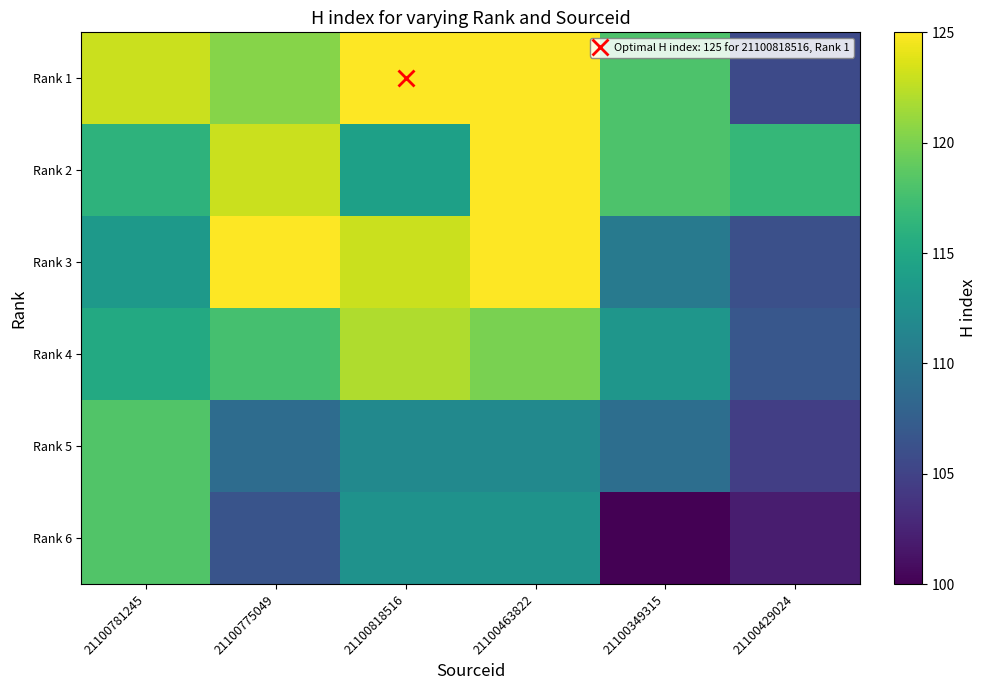

Which series changed the most between 21100463822 and 21100429024?

Rank 1